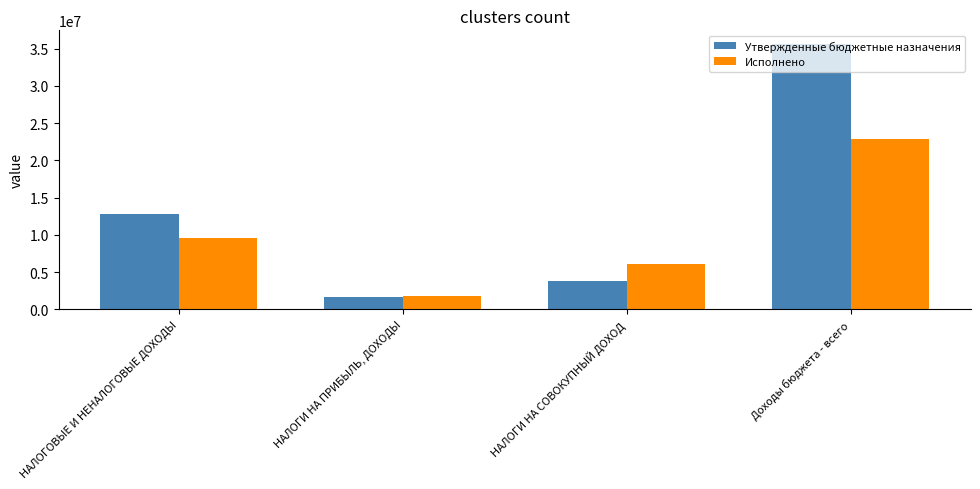

What is the label of the 3rd bar from the left?

НАЛОГИ НА СОВОКУПНЫЙ ДОХОД